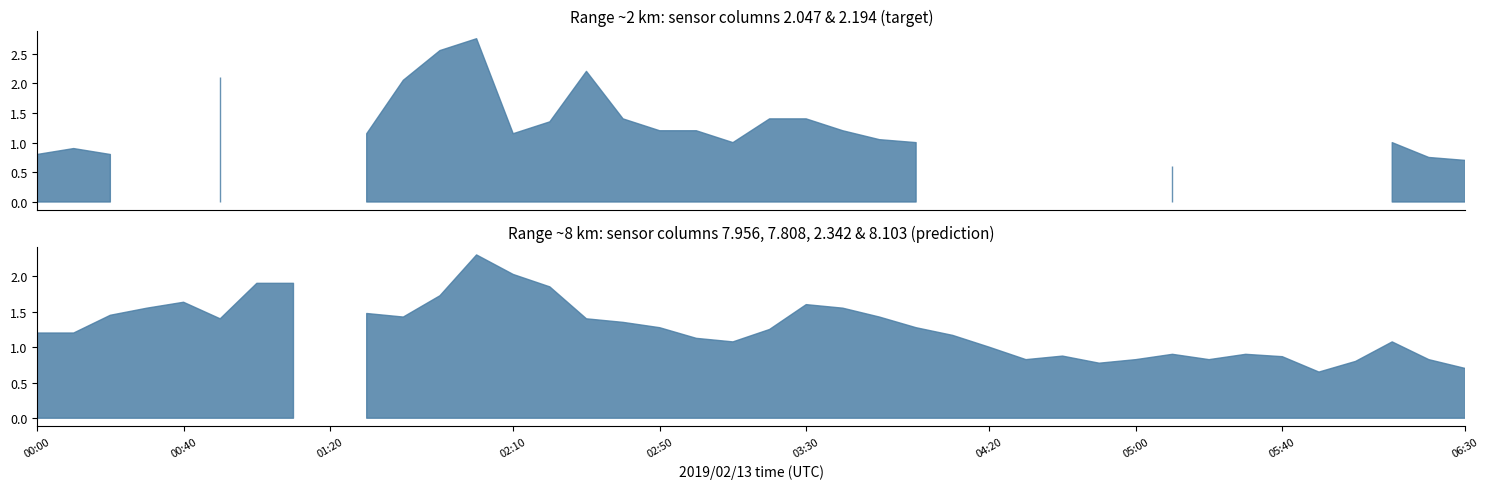

Where is the first local maximum for 7.808?

00:20